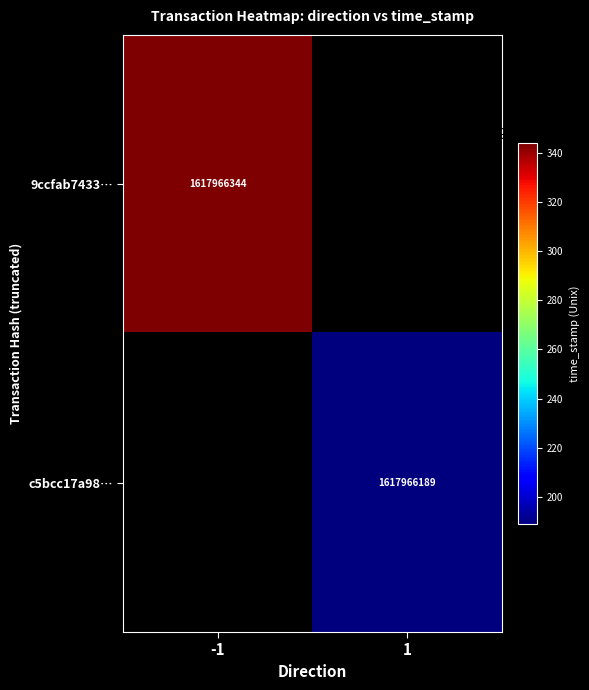

Reading left to right, what are all the values shown in this chart?

9ccfab7433403a31add70202183185b45b5aa7a: -1	1617966344
c5bcc17a9858af357399f4d782f36267593e99c: 1	1617966189